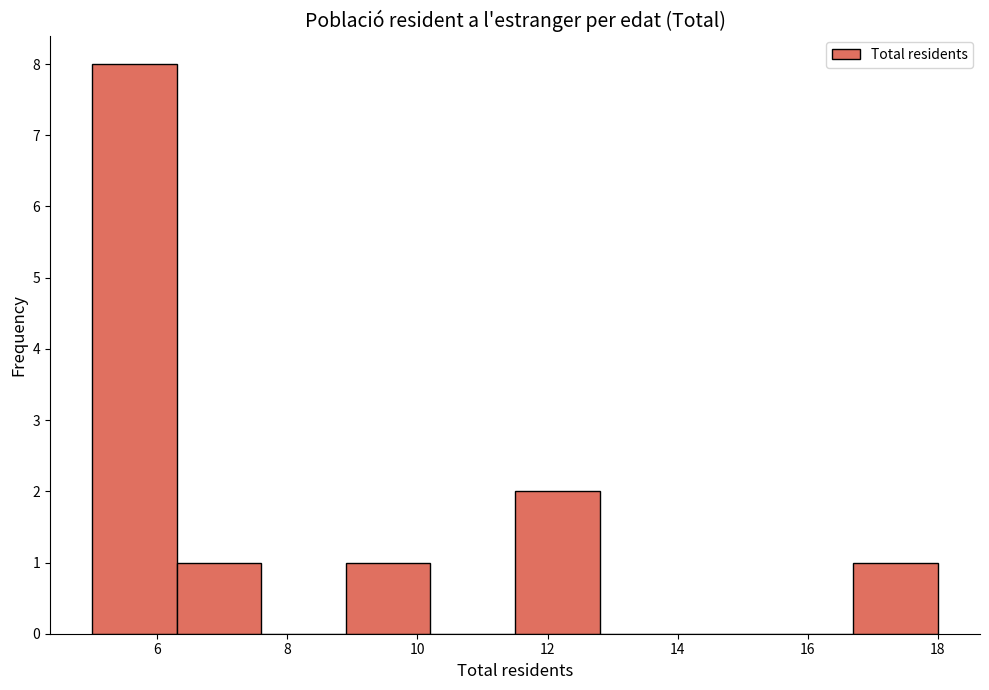

Reading left to right, transcribe this chart: for each bar, give the range it covers on the x-axis and its height. Neither the bar edges nor the heights are printed on the chart, so give them approximately, as read against the axes.

5.0 to 6.3: 8
6.3 to 7.6: 1
7.6 to 8.9: 0
8.9 to 10.2: 1
10.2 to 11.5: 0
11.5 to 12.8: 2
12.8 to 14.1: 0
14.1 to 15.4: 0
15.4 to 16.7: 0
16.7 to 18.0: 1